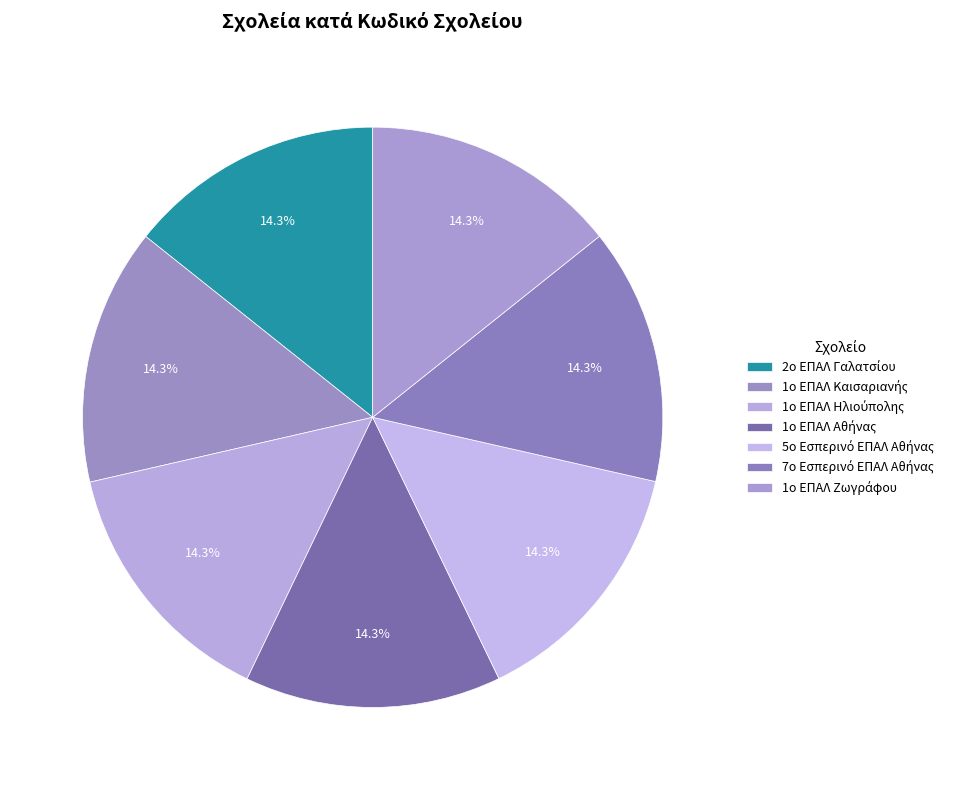

How many slices are in this pie chart?

7